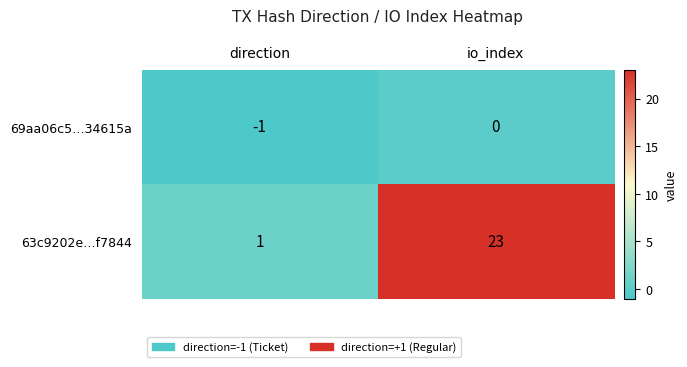

Is it true that 63c9202e…f7844 equals 39 at io_index?

False